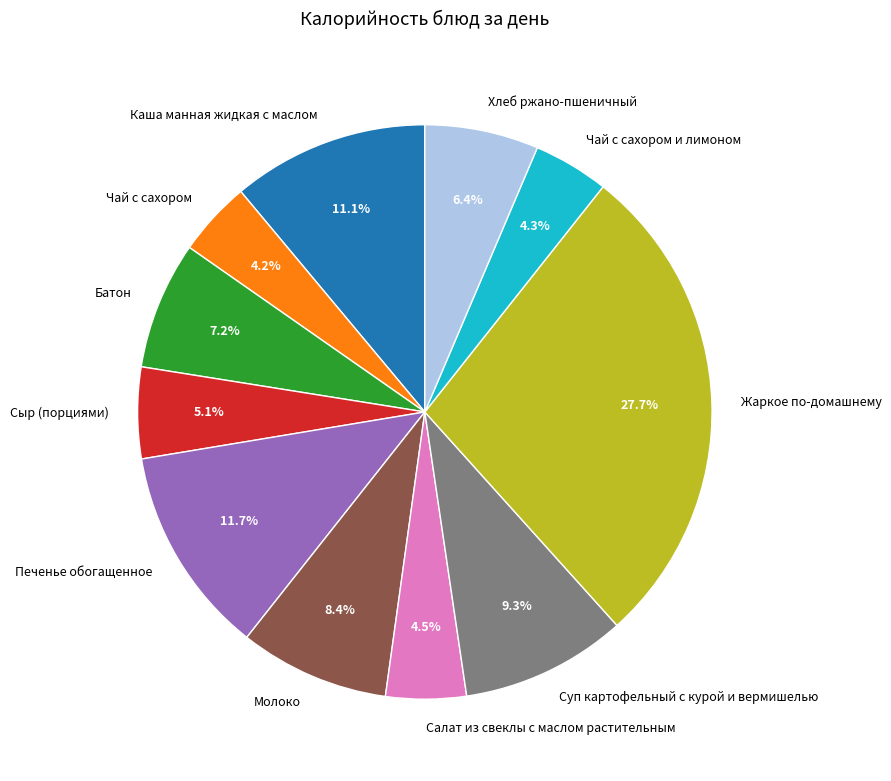

Approximately how many times larger is the value at Чай с сахором compared to Чай с сахором и лимоном?

1.0